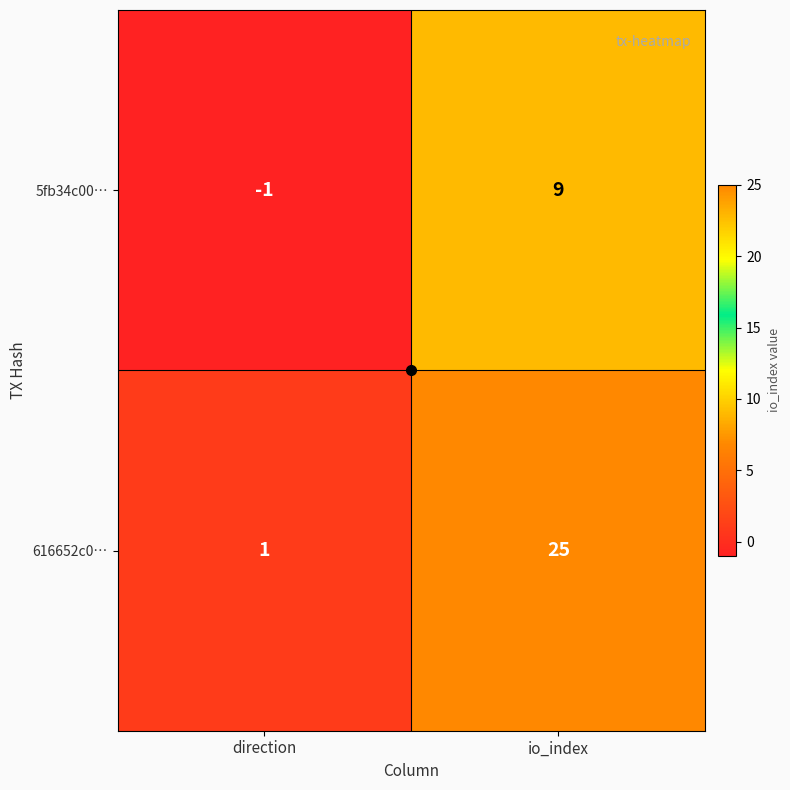

The 5fb34c00… series shows -1 at direction. True or false?

True